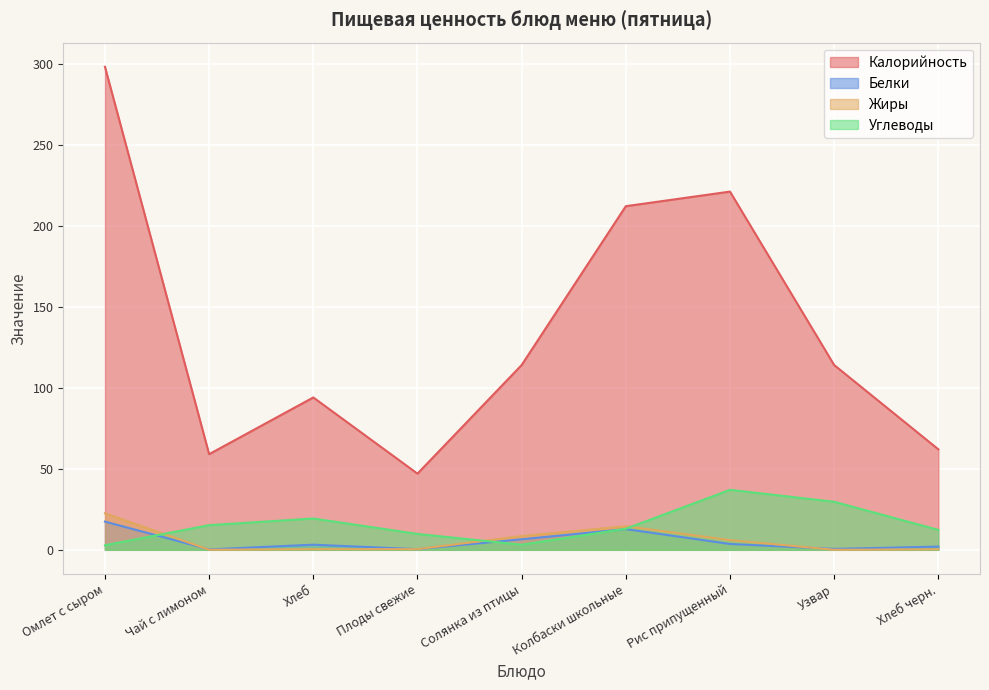

How many lines are shown in the chart?

4